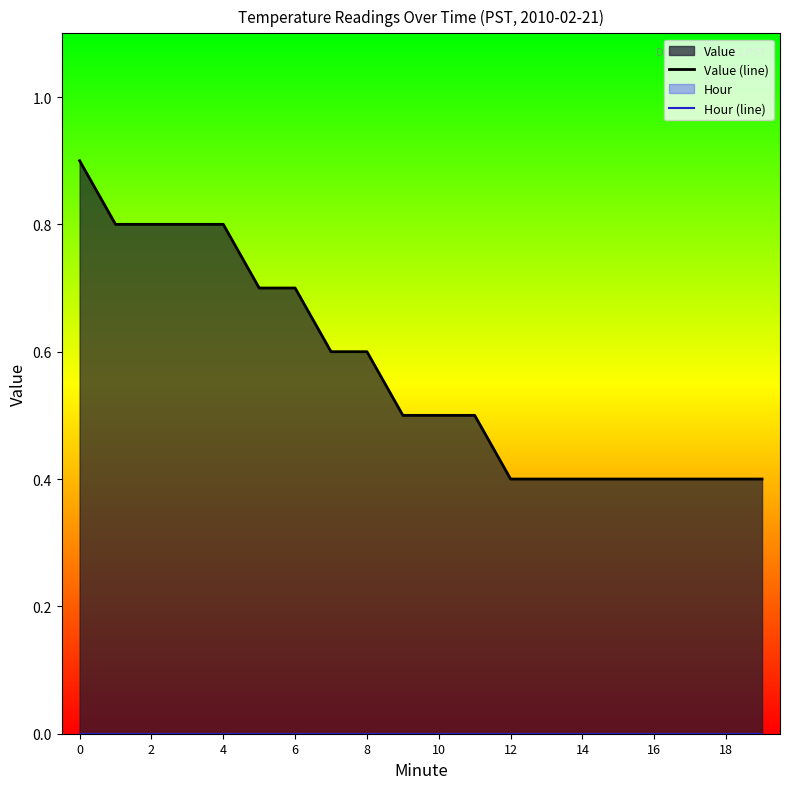

Which series has the largest range (max minus min)?

Value (line)